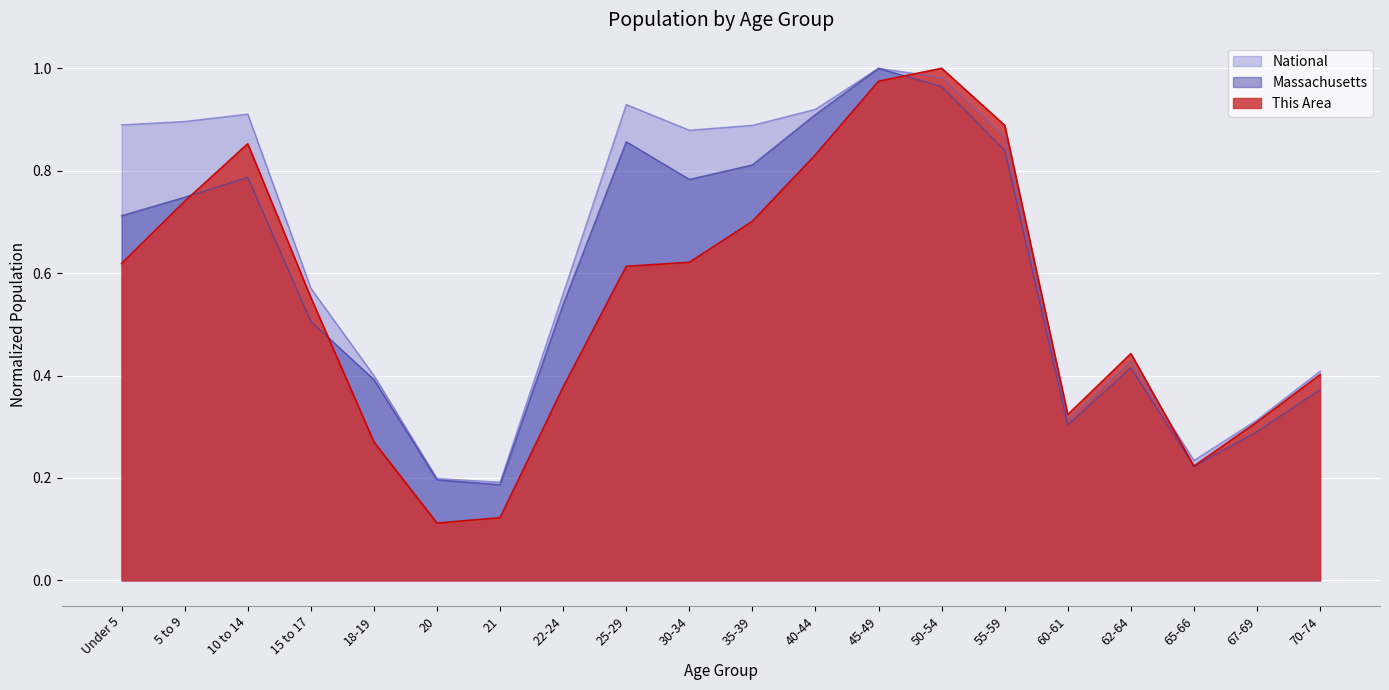

What is the label of the 5th point from the right?

60-61